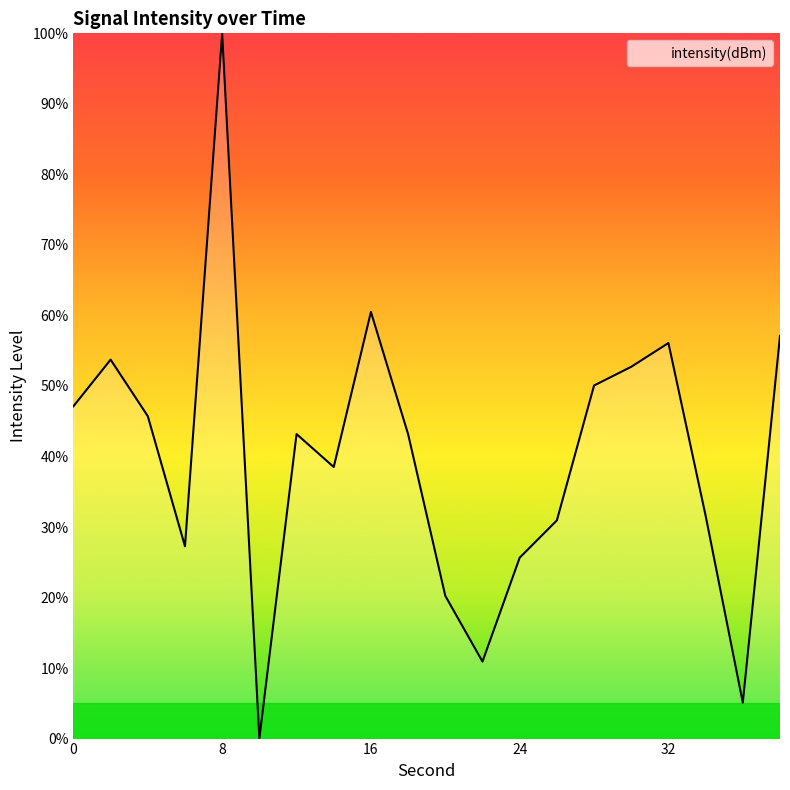

What is the difference between the maximum and minimum values?

100.0